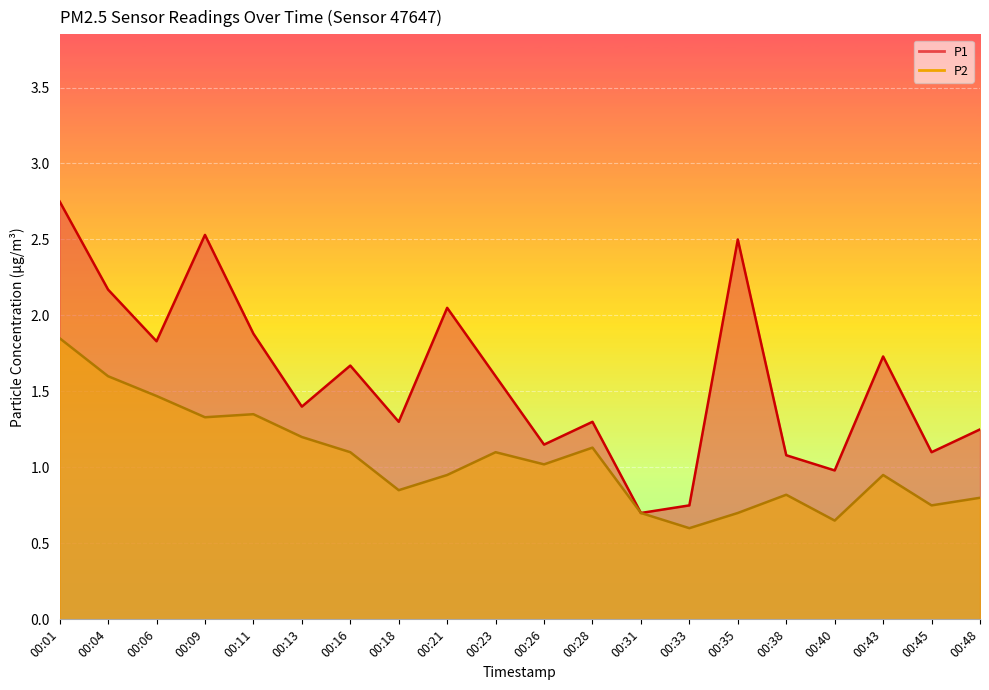

True or false: P1 and P2 intersect in this chart.

False